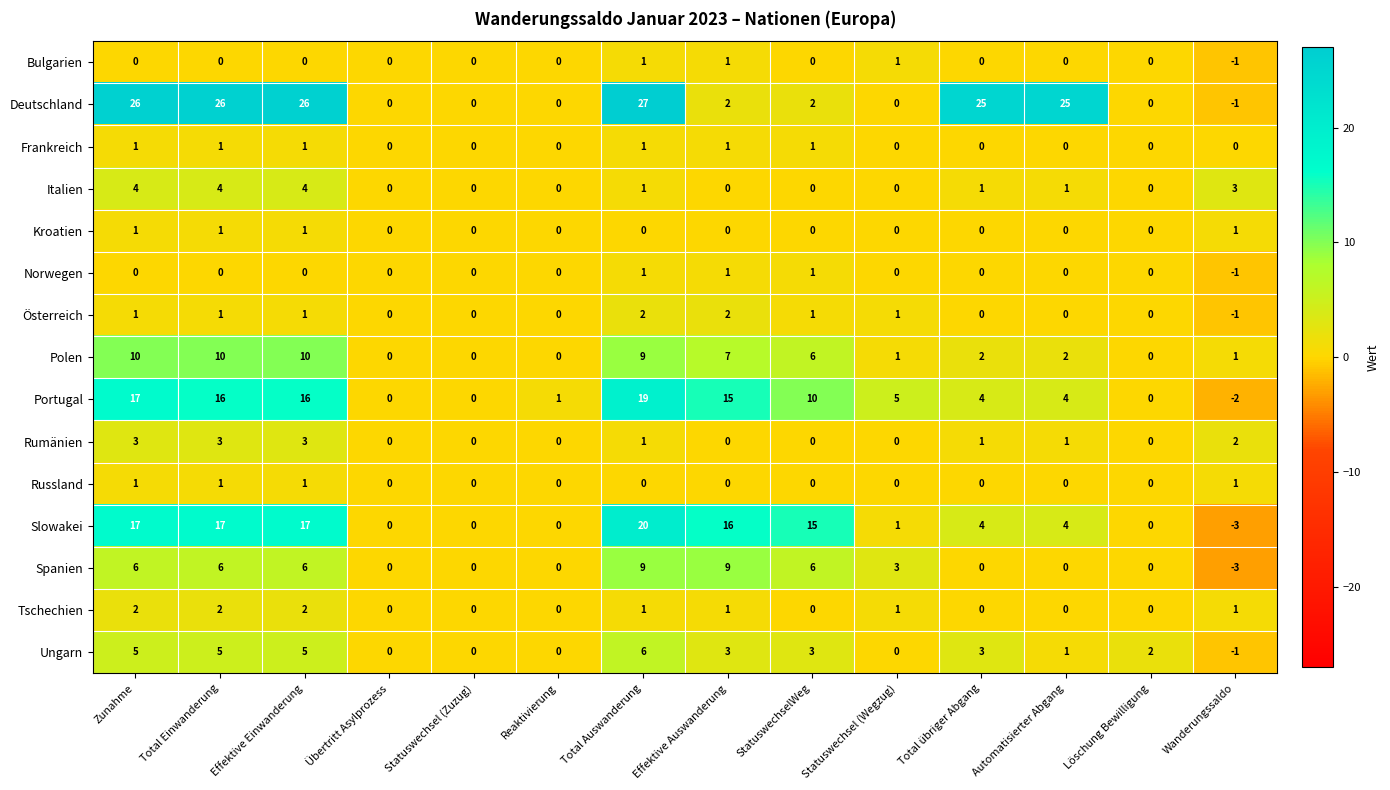

Which series has the largest total across all categories?

Deutschland